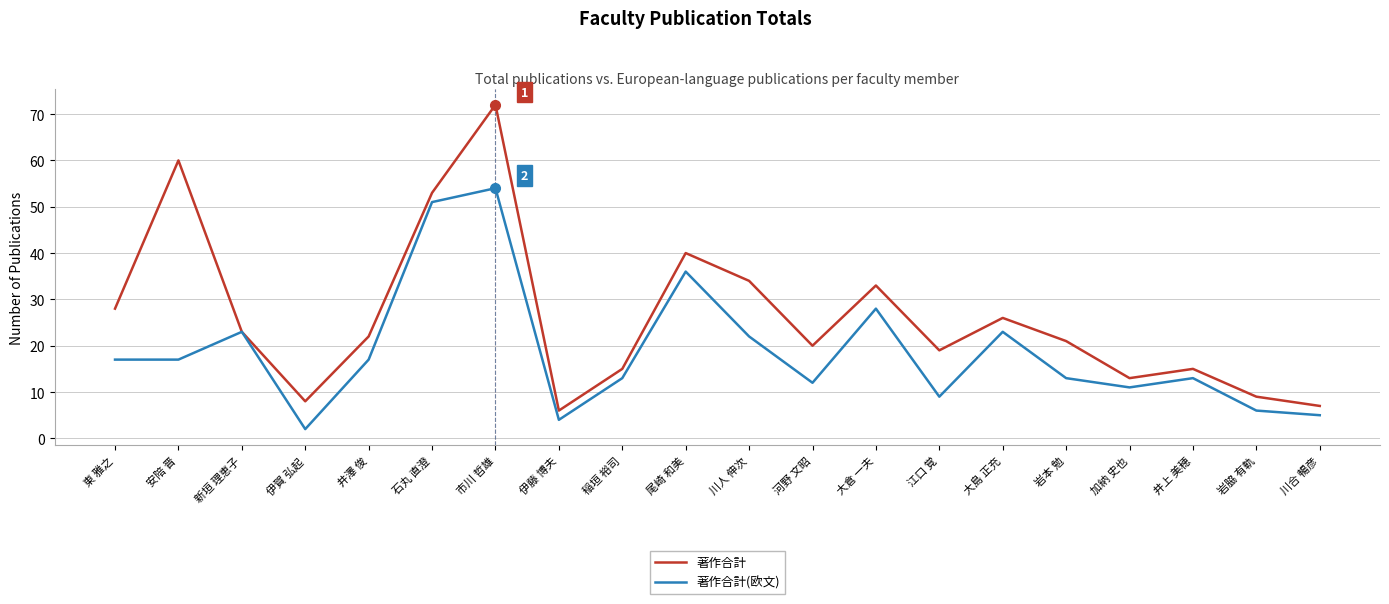

Which series has the widest spread of values?

著作合計